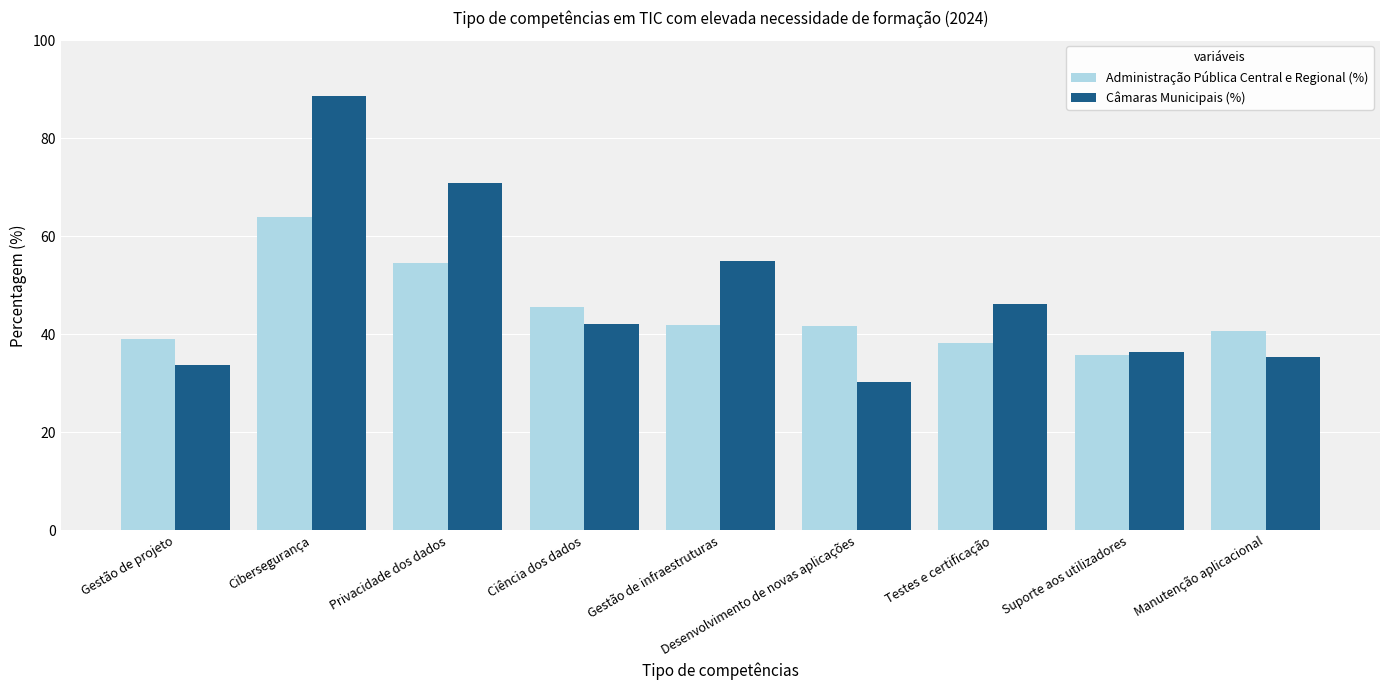

How many data points in Câmaras Municipais (%) are above 42?

5